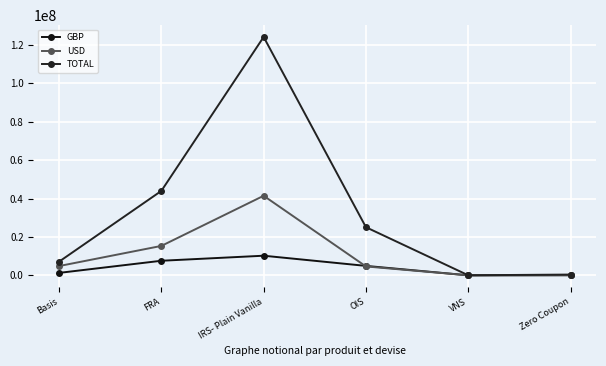

What is the sum of all GBP values?

24043716